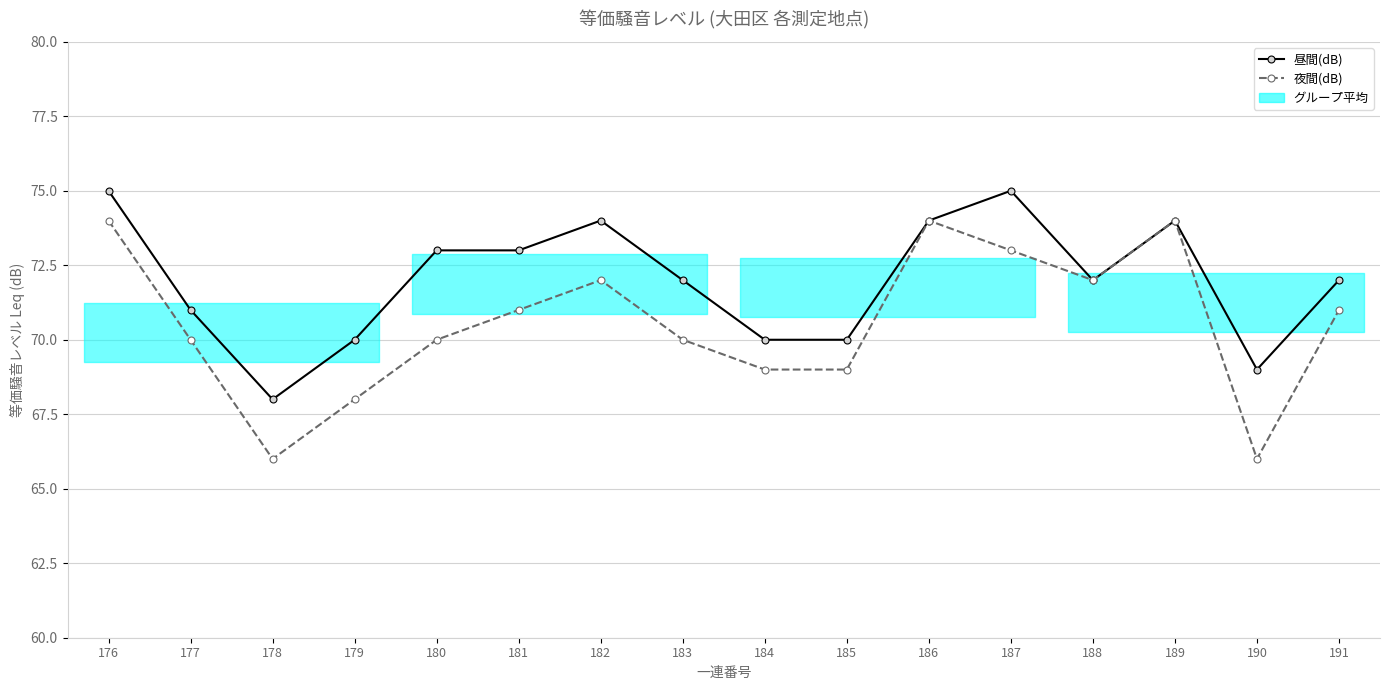

Which category has the lowest value in the 昼間(dB) series?

178